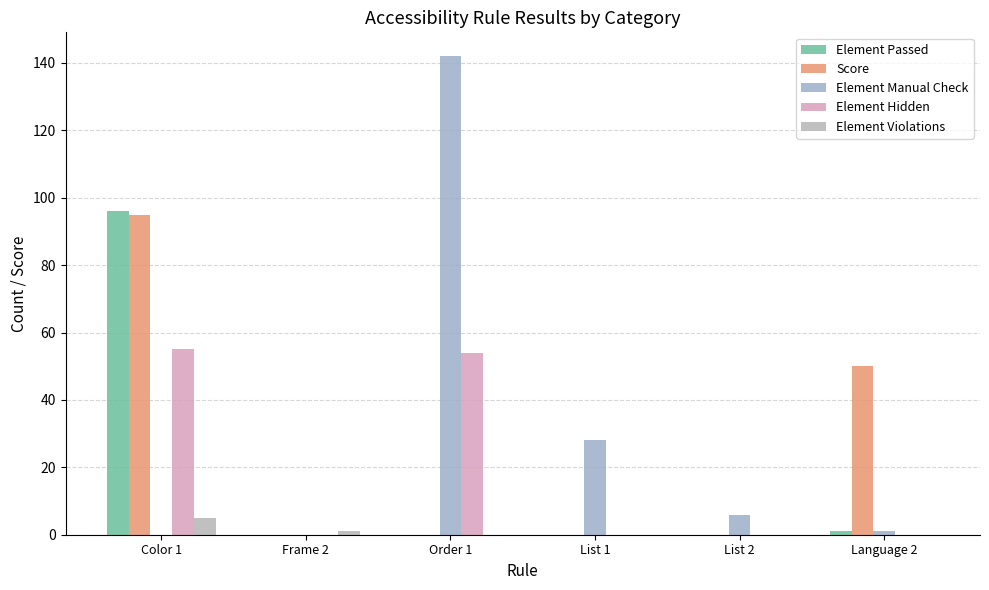

At which category is the sum across all series the highest?

Color 1